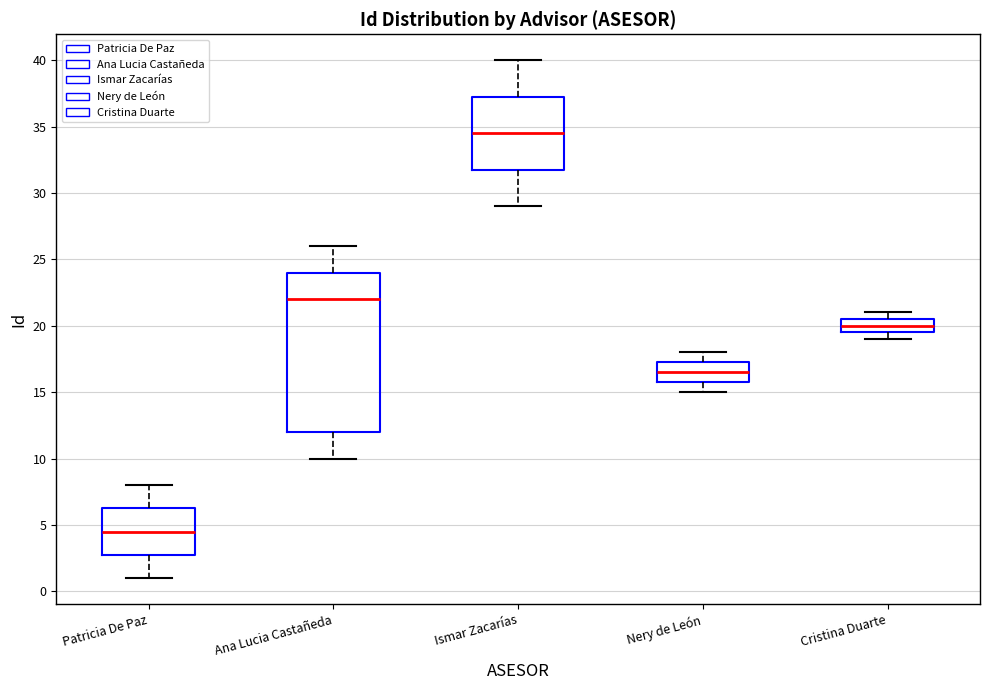

Reading left to right, transcribe this box plot: for each box, give where its median line is, the range the box spans, and where its two whiskers end, as read against the y-axis. The values are not printed on the chart, so give them approximately, as read against the axis.

Patricia De Paz: median 4.5, box 3.0 to 6.5, whiskers 1.0 to 8.0
Ana Lucia Castañeda: median 22.0, box 12.0 to 24.0, whiskers 10.0 to 26.0
Ismar Zacarías: median 34.5, box 32.0 to 37.5, whiskers 29.0 to 40.0
Nery de León: median 16.5, box 16.0 to 17.5, whiskers 15.0 to 18.0
Cristina Duarte: median 20.0, box 19.5 to 20.5, whiskers 19.0 to 21.0